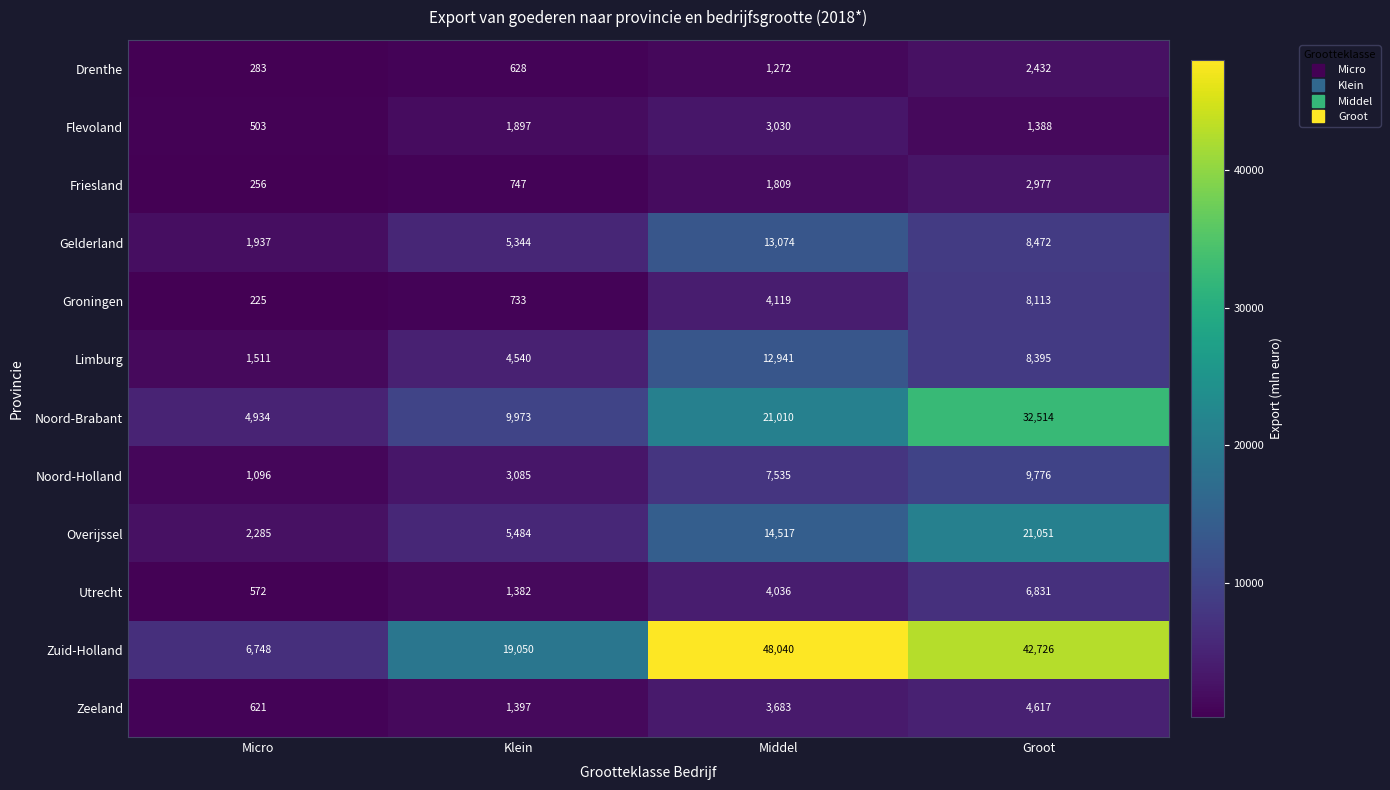

What is the difference between the maximum and minimum values in the Zuid-Holland series?

41292